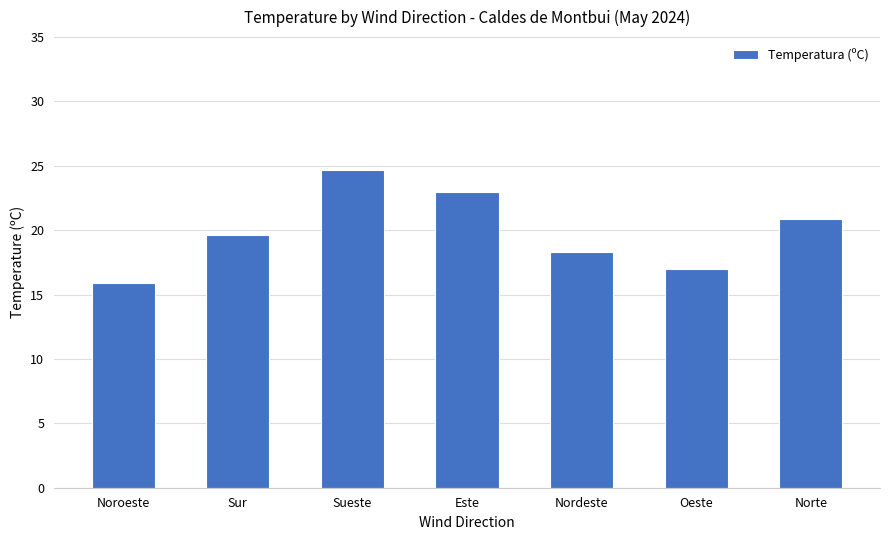

The chart shows a value of 24.7 at Sueste. True or false?

True